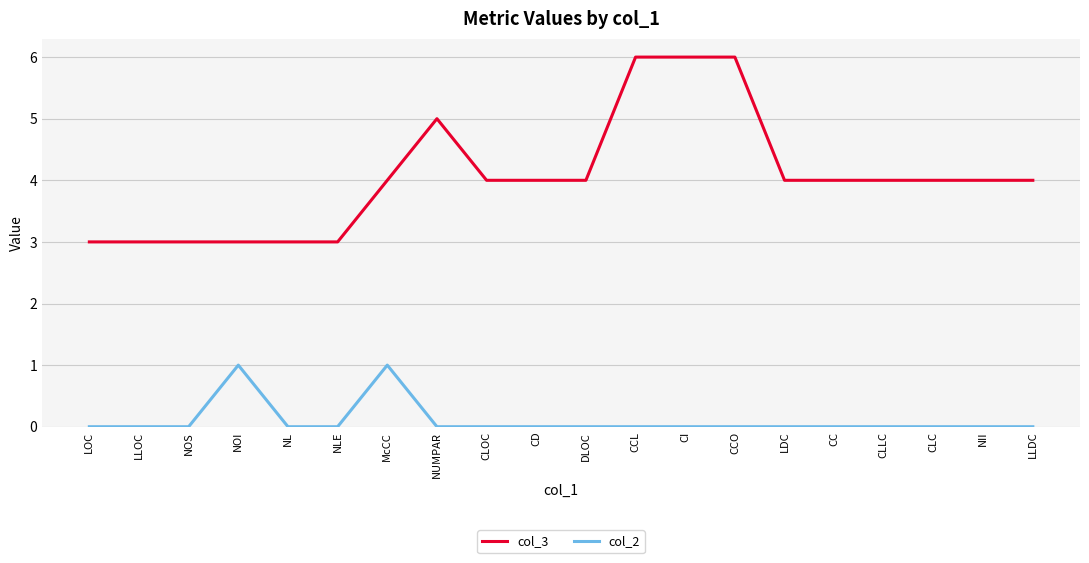

What is the sum of the col_3 values at DLOC and CCO?

10